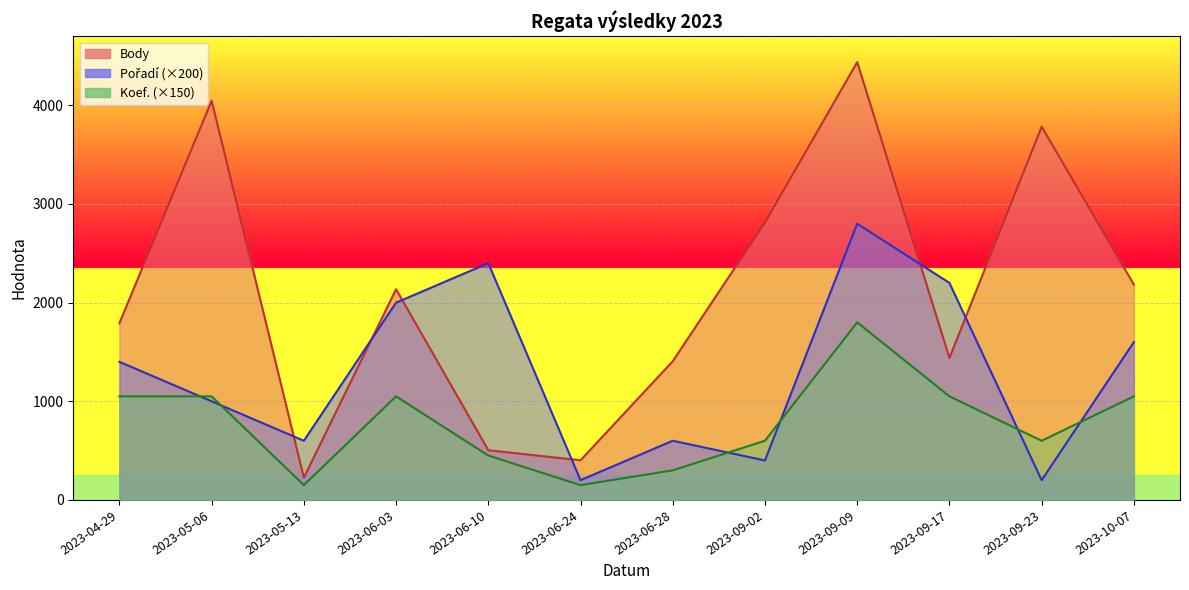

What is the minimum value for Koef.?

150